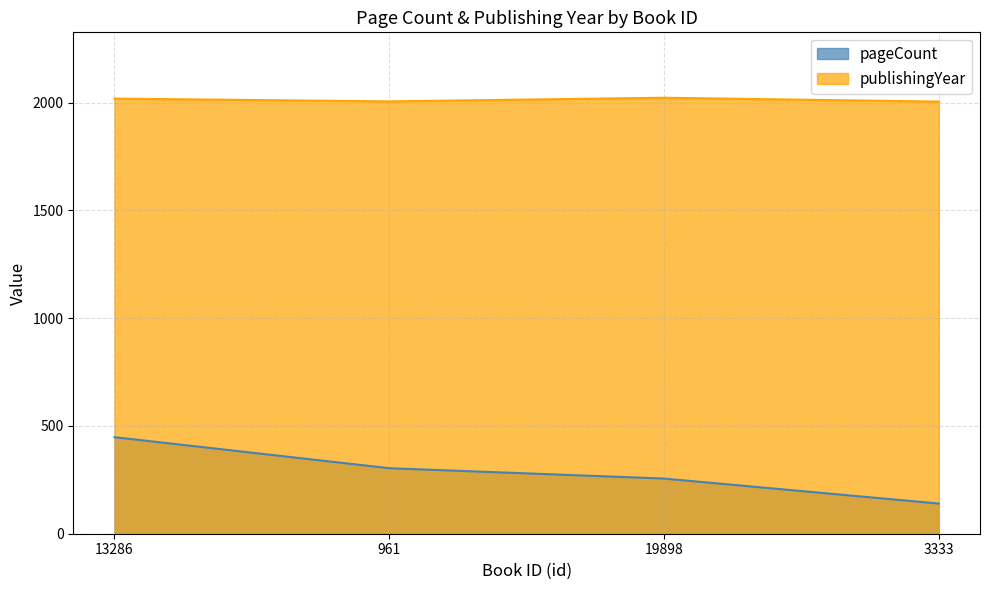

Where does the pageCount series first go above 304?

13286